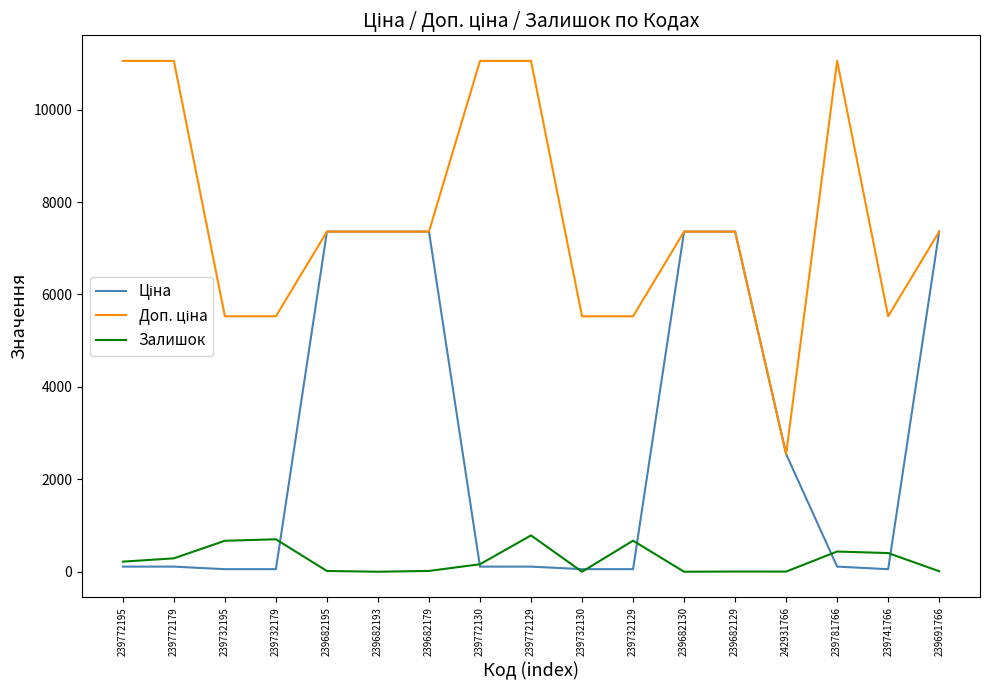

The value of Залишок at 239732179 is 702.0. True or false?

True